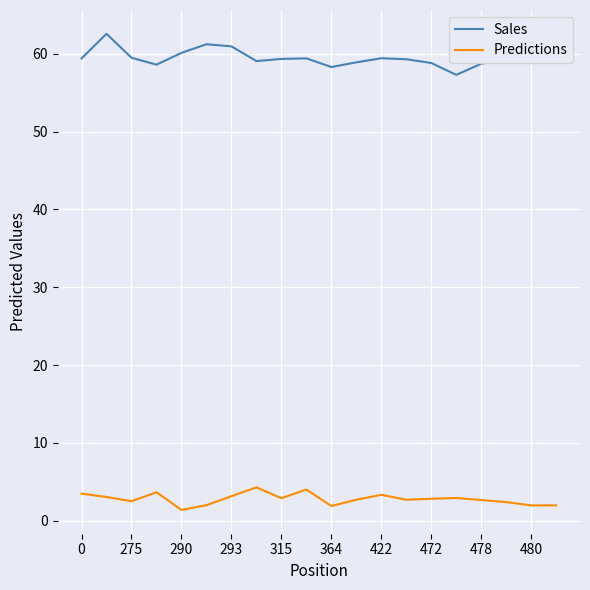

Which series has the largest total across all categories?

Sales